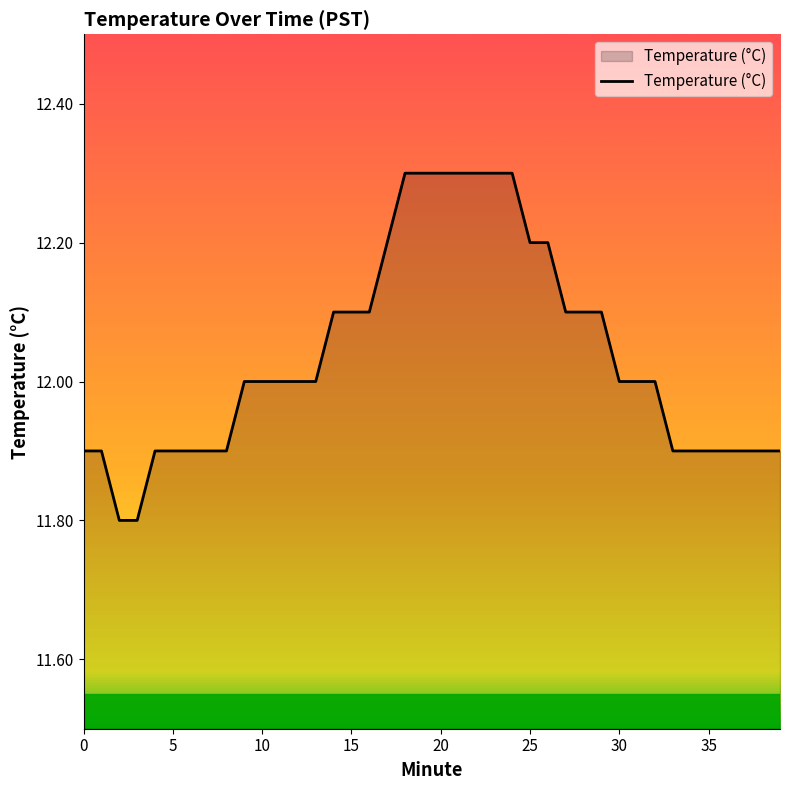

How many categories are shown in the chart?

40